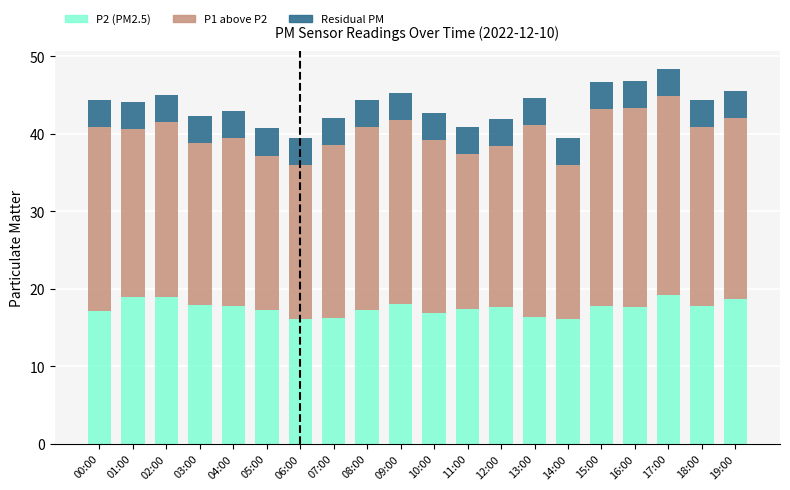

What is the total value across all series at 10:00?

42.8